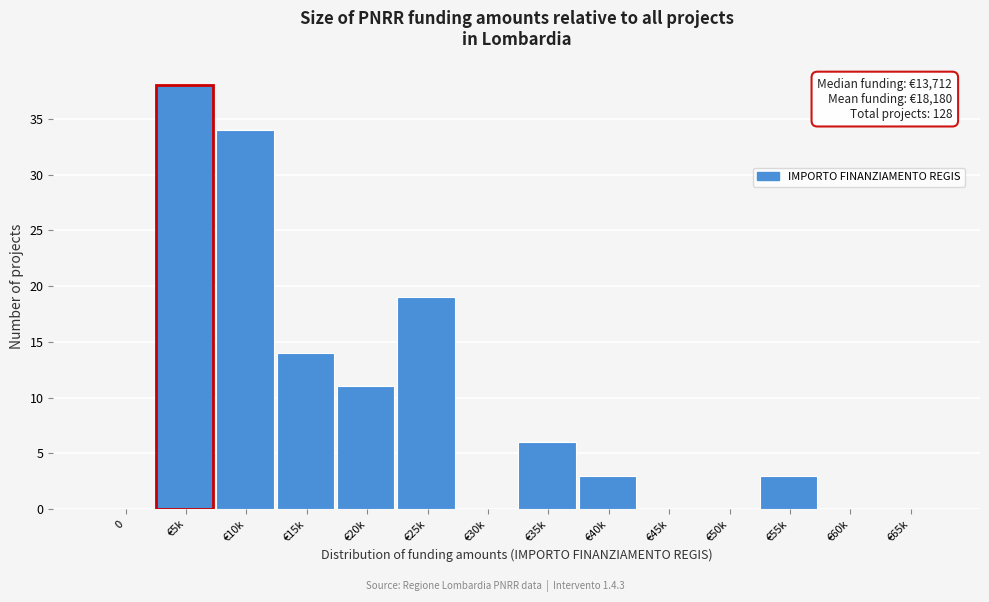

Reading left to right, extract all data points from this chart.

0=0	€5k=38	€10k=34	€15k=14	€20k=11	€25k=19	€30k=0	€35k=6	€40k=3	€45k=0	€50k=0	€55k=3	€60k=0	€65k=0